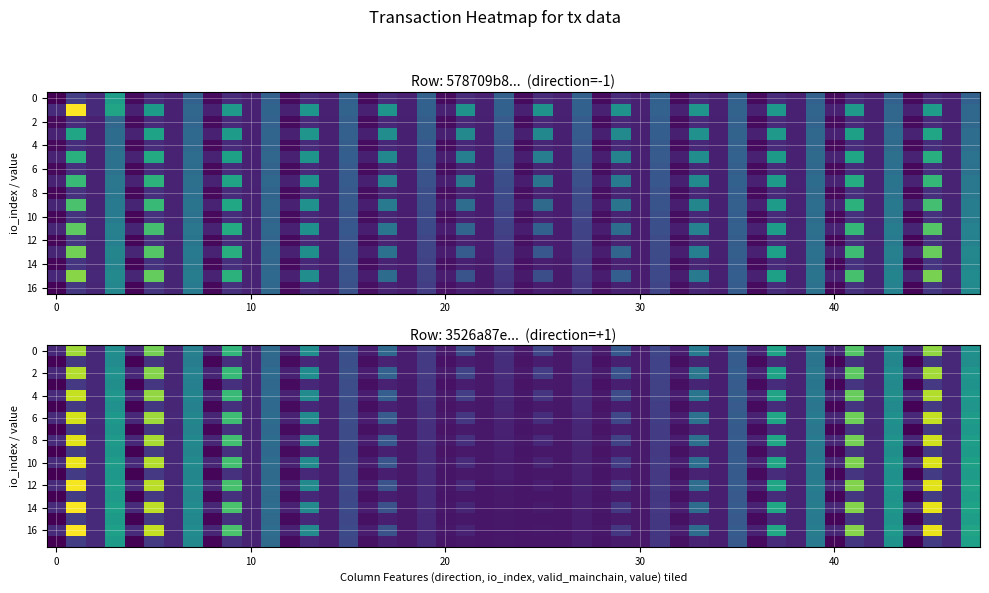

Is it true that 578709b8b8c57f2cd47f0fe8dbdc7131a16f987 equals -1.0 at direction?

True